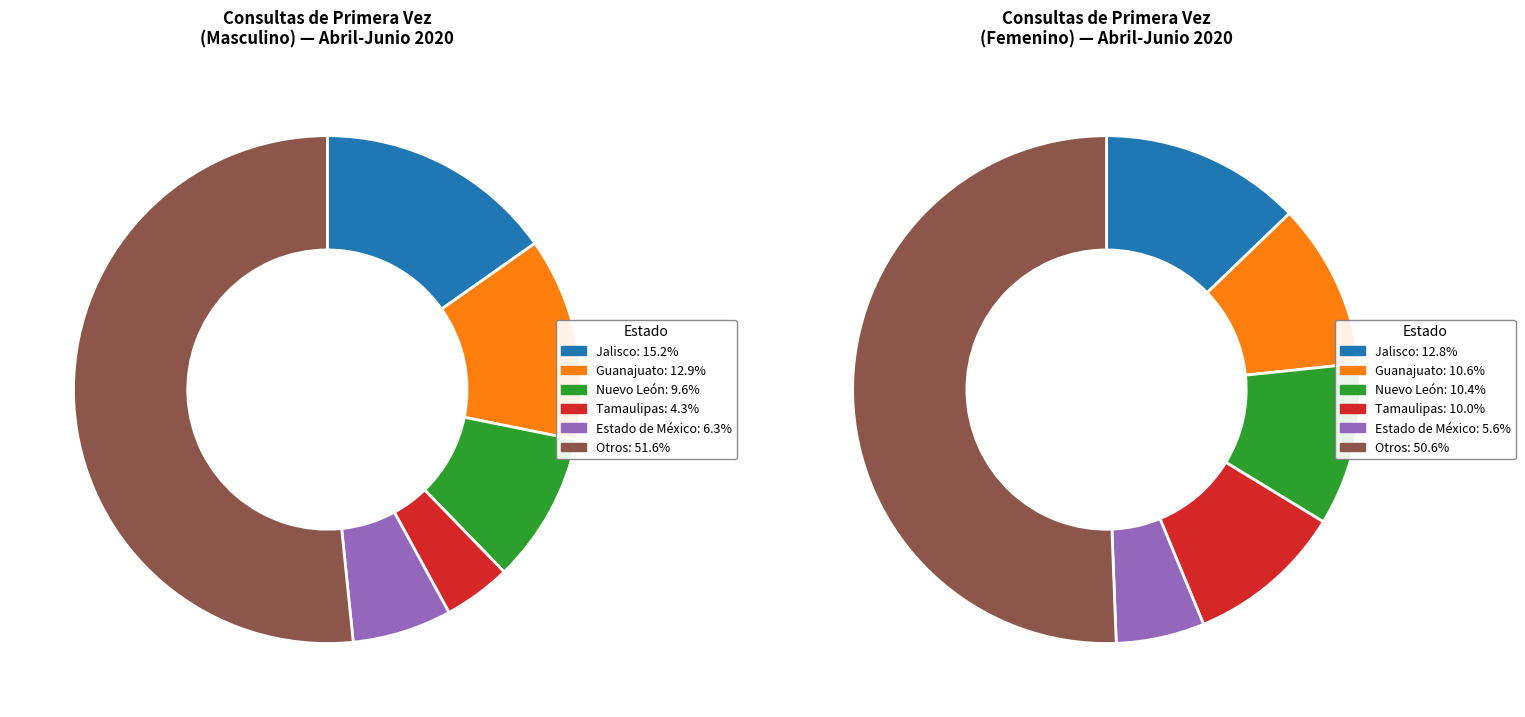

The Tlaxcala slice represents 8% of the pie. True or false?

False